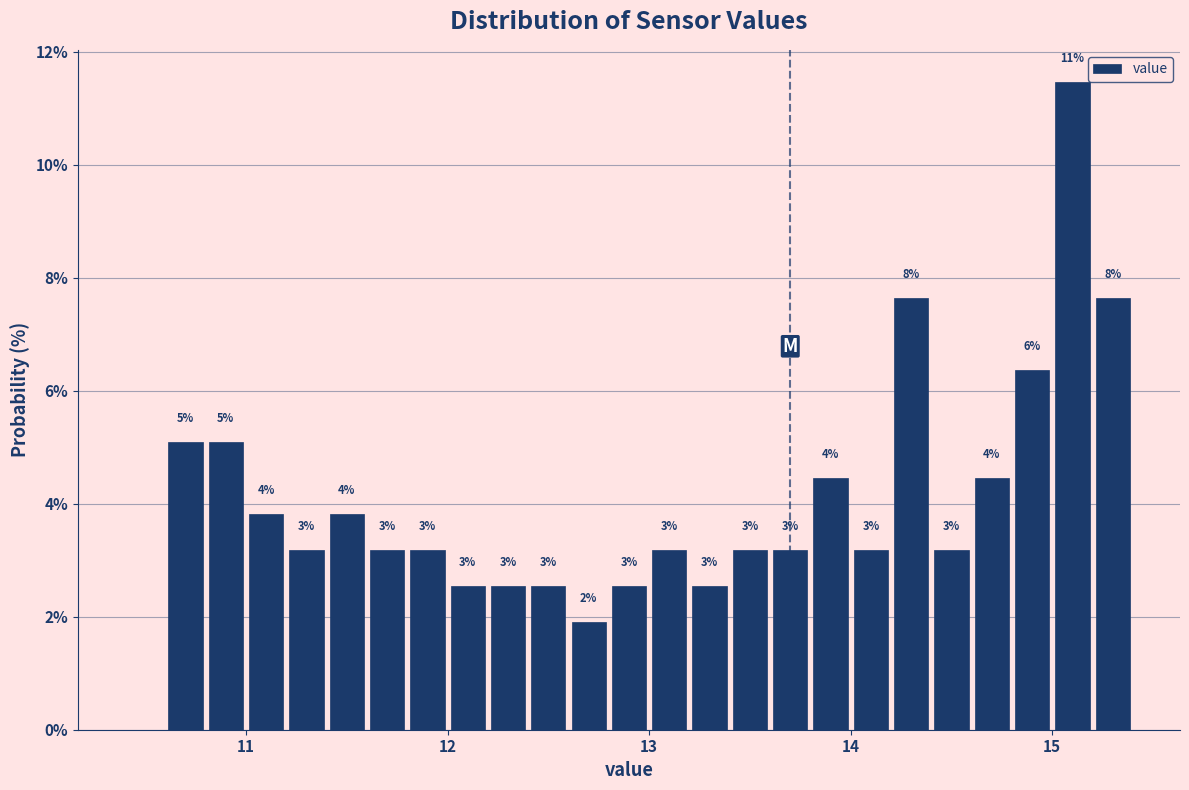

Around what value on the x-axis is the tallest bar? Give the approximate position of its centre, as read against the axis.

15.1